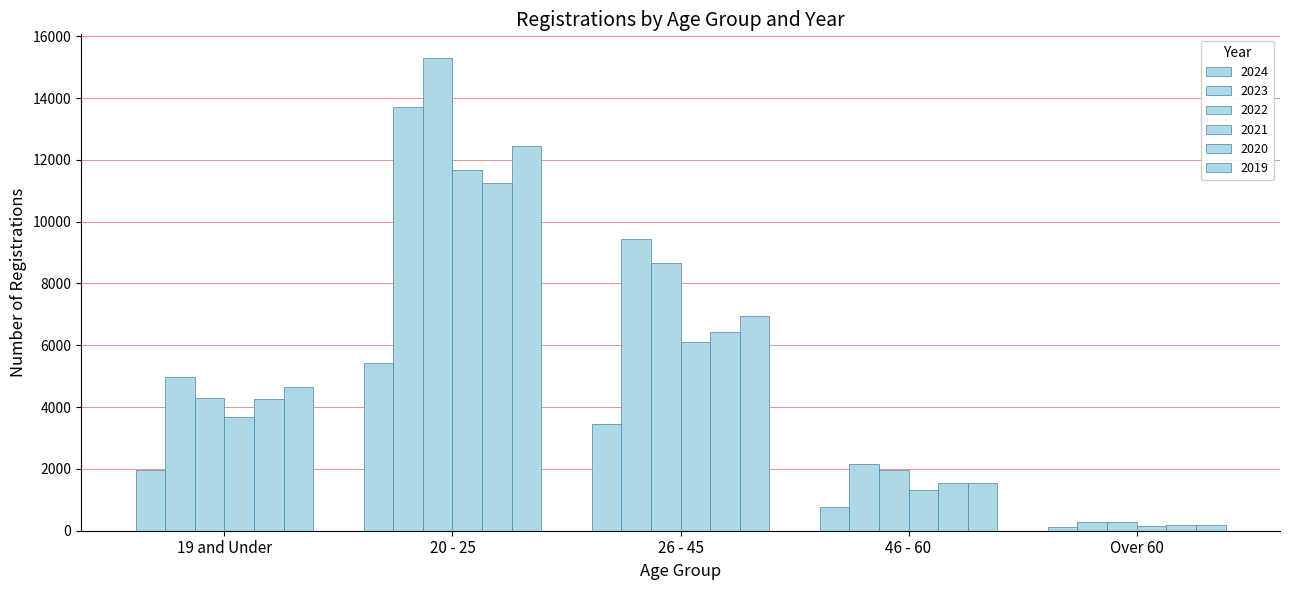

How many groups of bars are there?

5